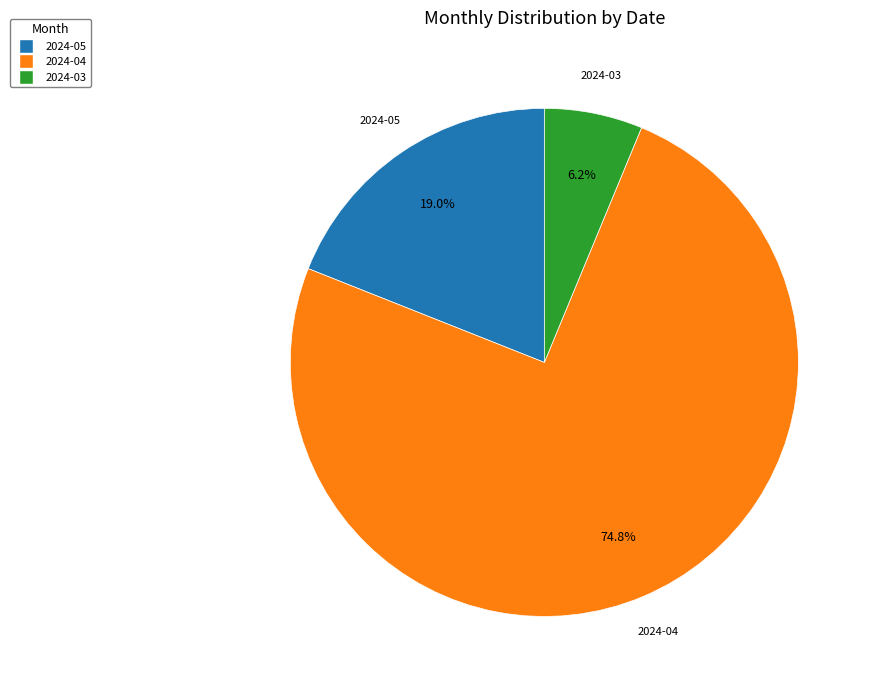

Does any single category account for the majority?

Yes